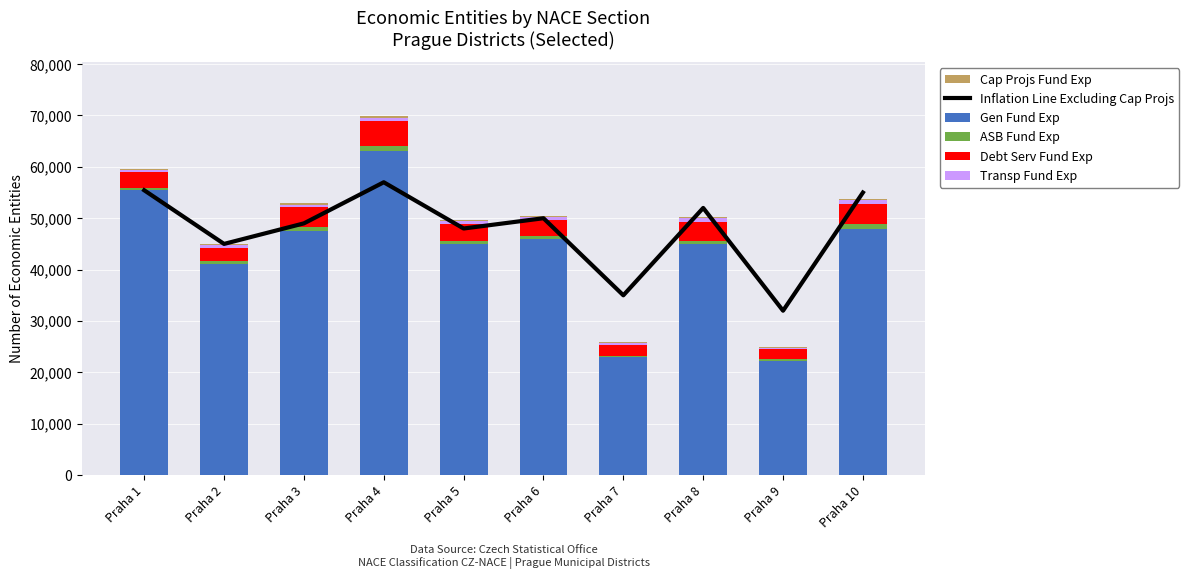

Between Praha 8 and Praha 2, which is larger?

Praha 8